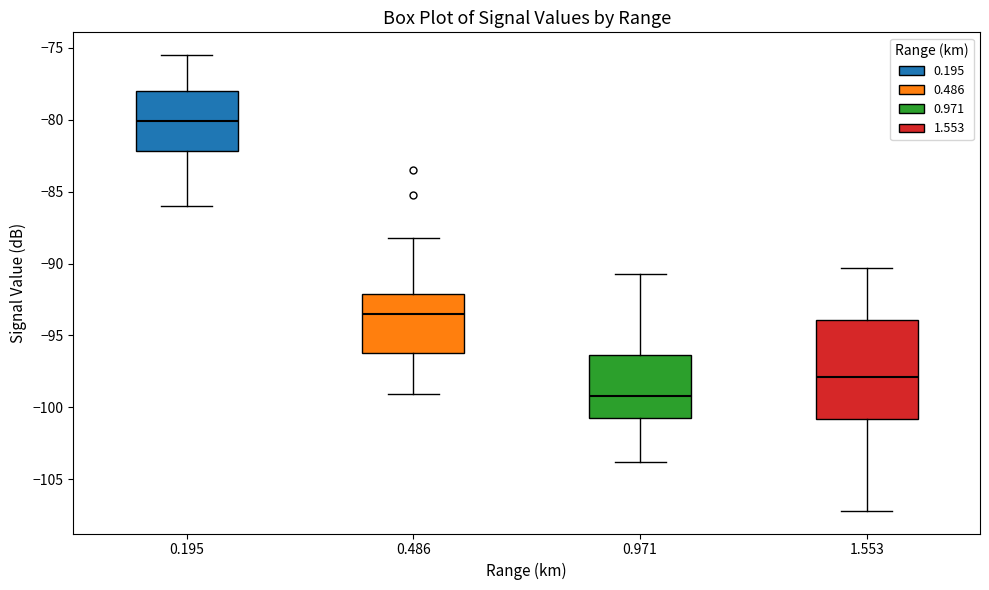

Which box has the highest median line?

0.195